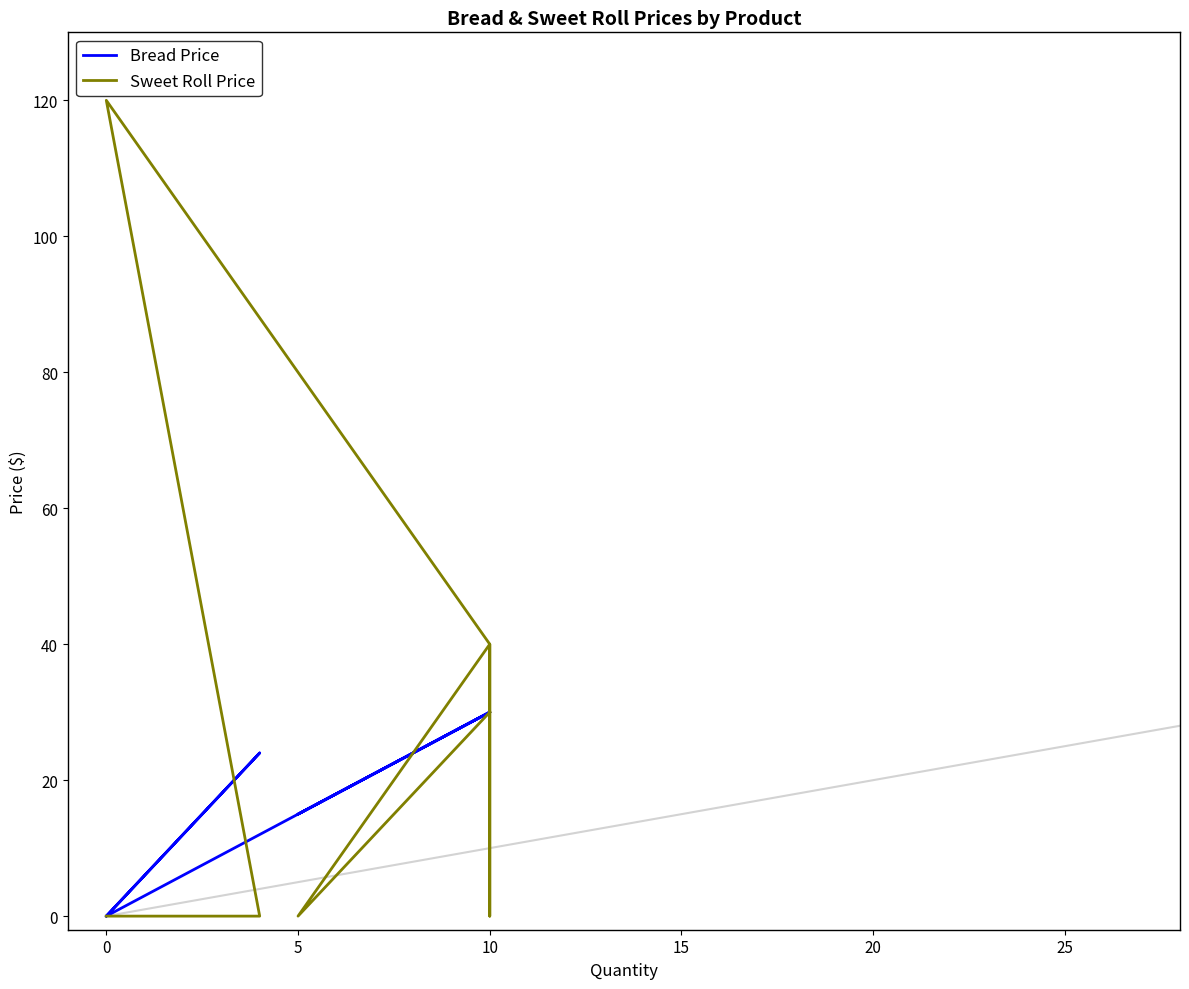

Between 10 and 5, which series saw the biggest shift?

Sweet Roll Price